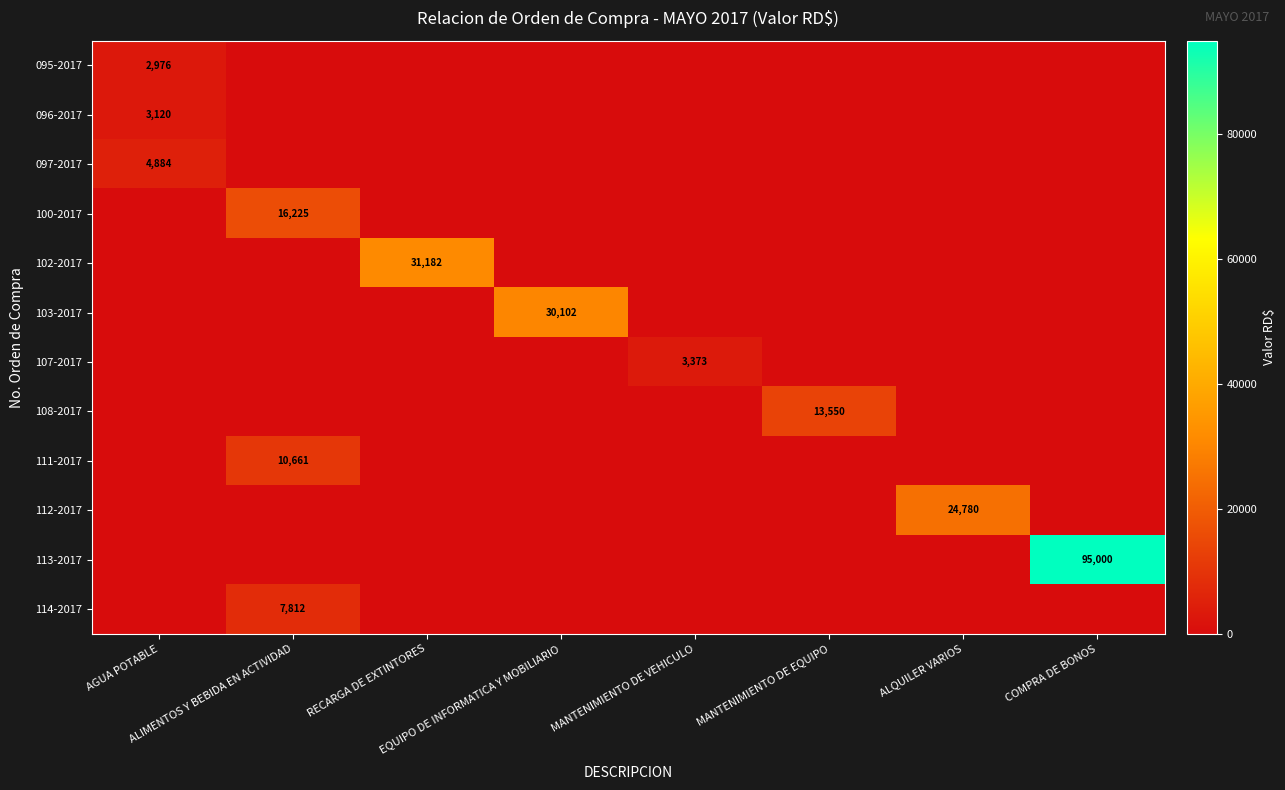

At which label does 097-2017 reach its peak?

AGUA POTABLE